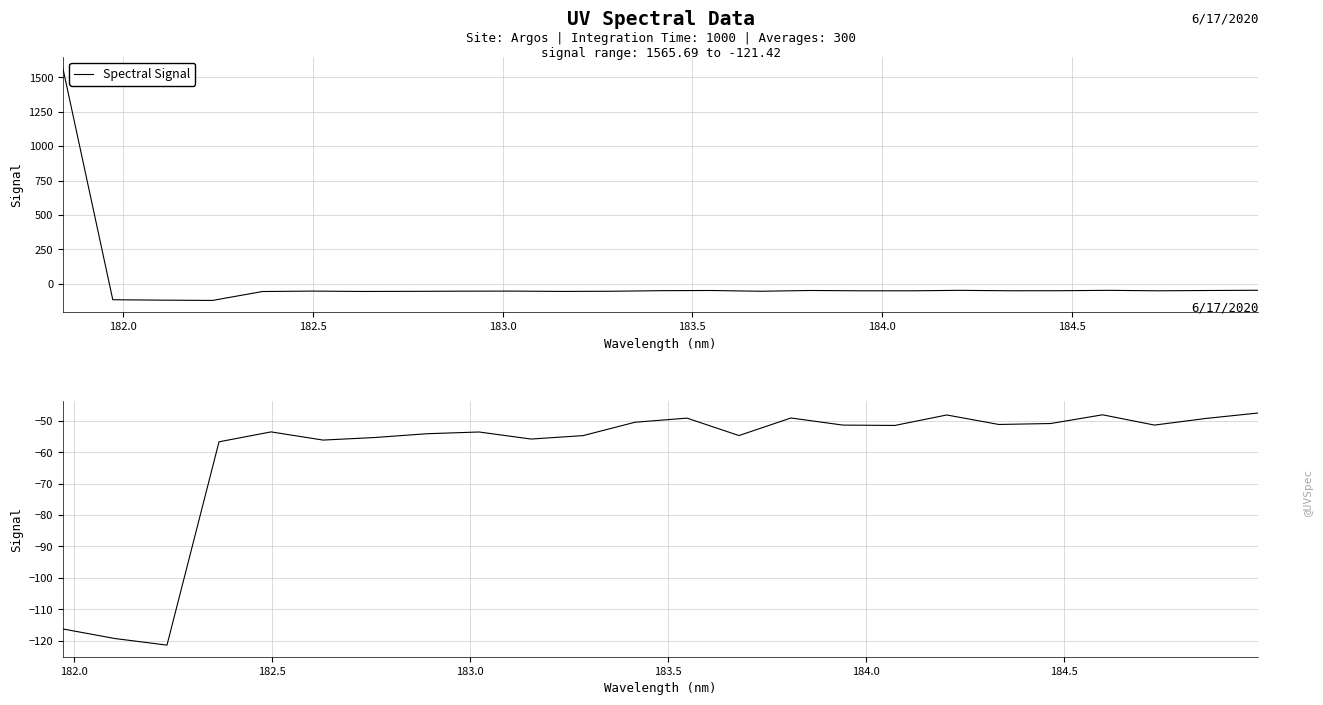

Read the value at 182.2359681898.

-121.4